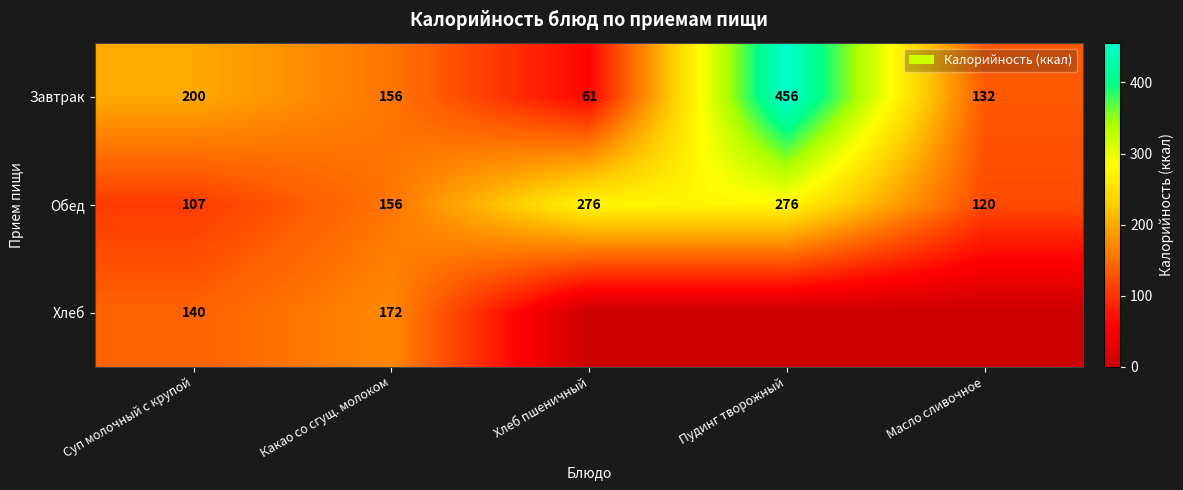

True or false: Хлеб has a value of 140 at Суп молочный с крупой.

True